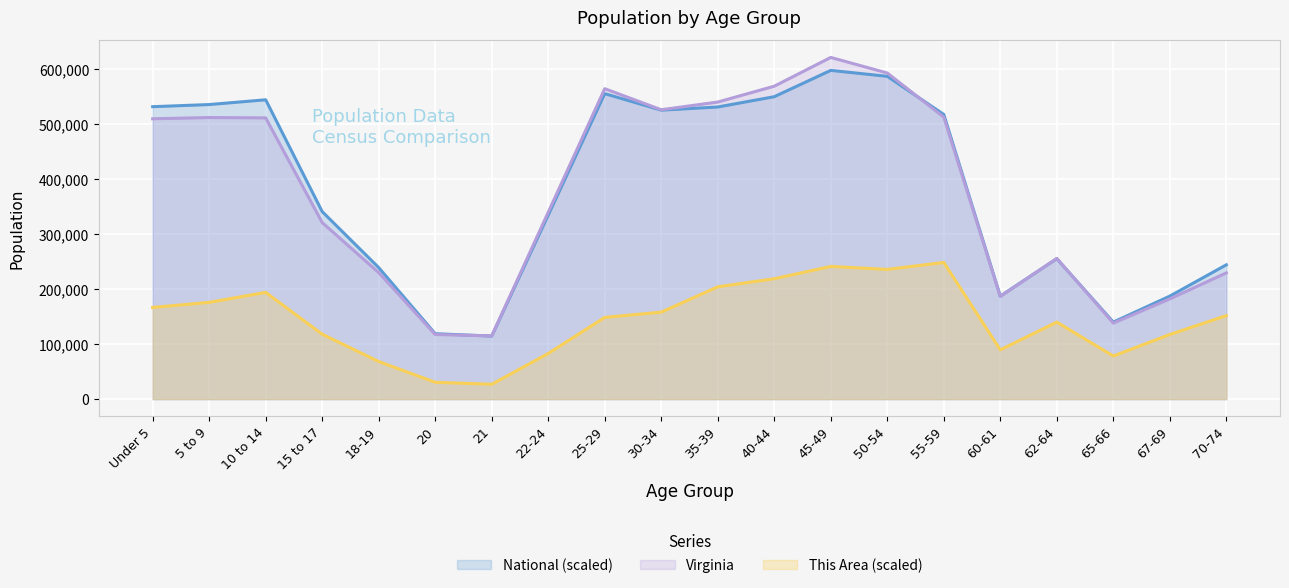

Reading left to right, list all the values displayed in this chart.

This Area: Under 5=166659.0	5 to 9=175923.7	10 to 14=194032.0	15 to 17=118019.5	18-19=68327.1	20=30636.6	21=26951.8	22-24=82961.0	25-29=148550.8	30-34=158131.3	35-39=204138.9	40-44=218878.2	45-49=241197.6	50-54=235828.3	55-59=248462.0	60-61=89593.7	62-64=140023.1	65-66=78328.7	67-69=117493.0	70-74=151814.5
Virginia: Under 5=509625.0	5 to 9=511849.0	10 to 14=511246.0	15 to 17=320957.0	18-19=230008.0	20=117445.0	21=114918.0	22-24=339728.0	25-29=564342.0	30-34=526077.0	35-39=540063.0	40-44=568865.0	45-49=621155.0	50-54=592845.0	55-59=512595.0	60-61=186629.0	62-64=255740.0	65-66=138154.0	67-69=182148.0	70-74=229502.0
National: Under 5=531614.8	5 to 9=535491.0	10 to 14=544136.7	15 to 17=340901.4	18-19=239107.6	20=118924.4	21=114586.7	22-24=334541.5	25-29=555311.8	30-34=525318.4	35-39=531043.2	40-44=549762.2	45-49=597594.5	50-54=586792.8	55-59=517494.9	60-61=187203.3	62-64=255373.6	65-66=139997.4	67-69=187246.3	70-74=244162.3